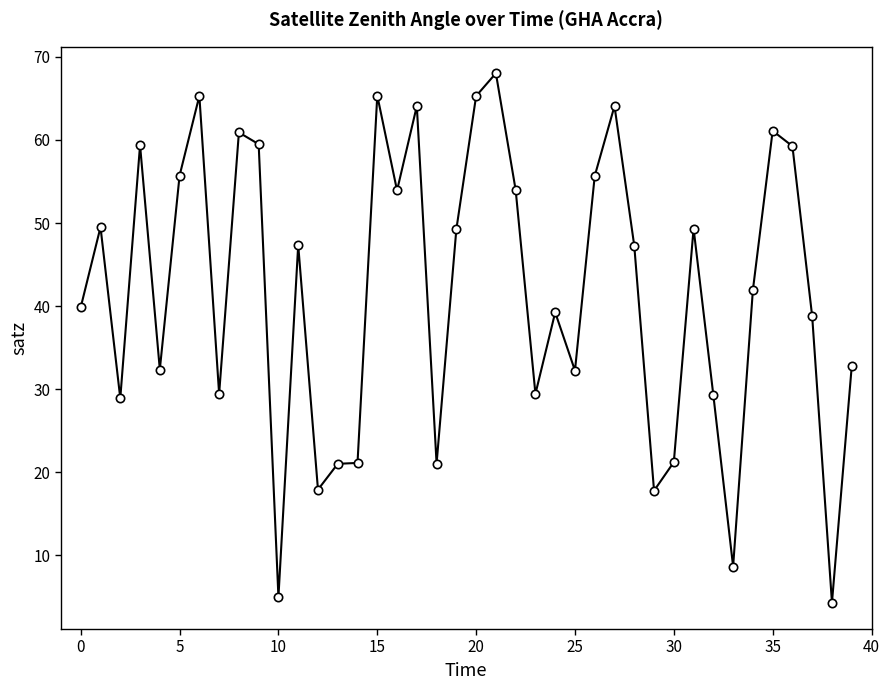

What is the maximum value shown in the chart?

68.0